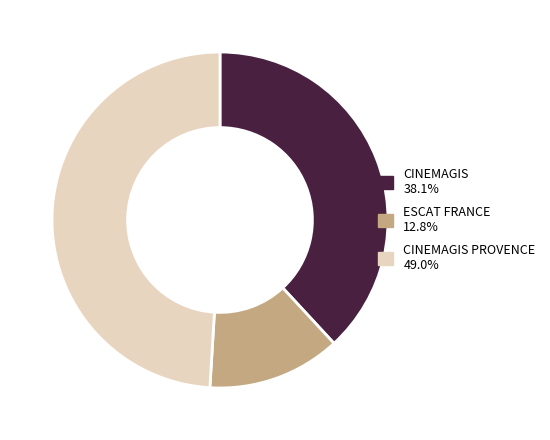

Is there any slice that represents more than half of the pie?

No